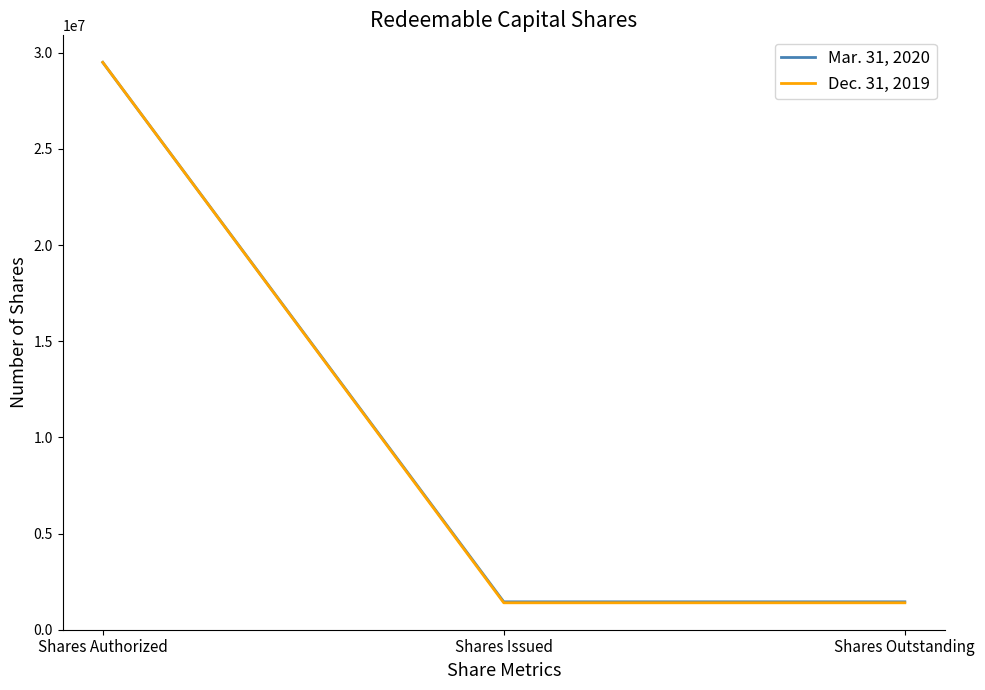

True or false: Mar. 31, 2020 has a value of 321504 at Shares Outstanding.

False